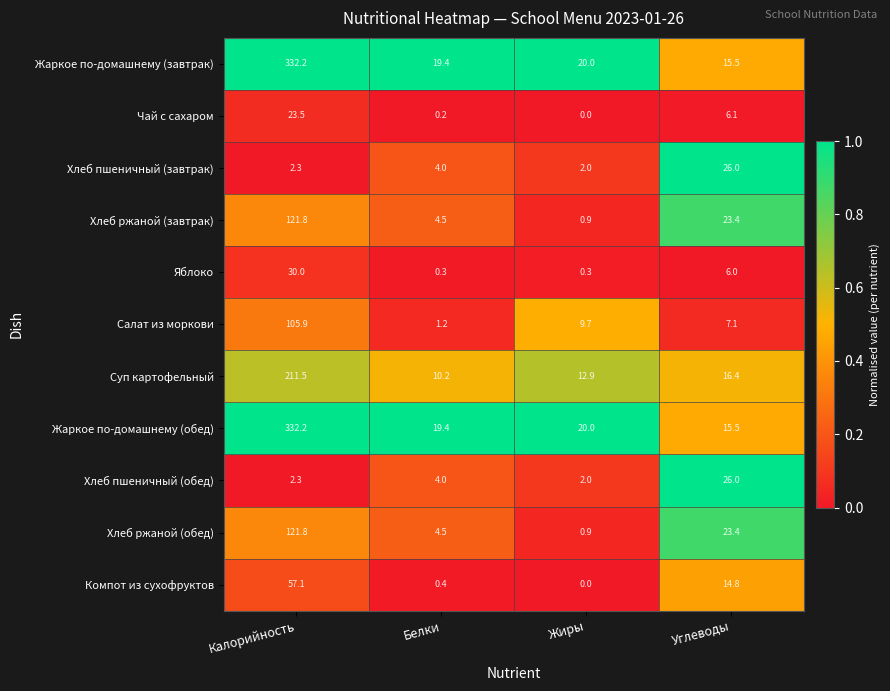

Where does the Хлеб ржаной (завтрак) series first go above 23?

Калорийность